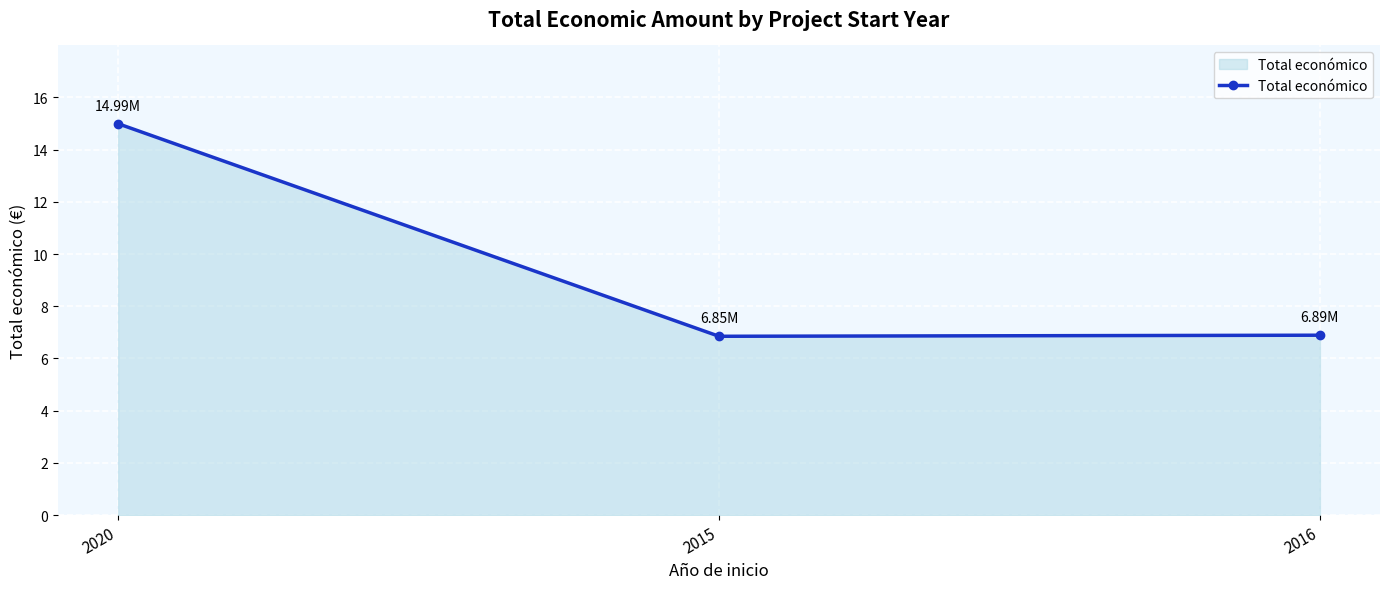

Does the chart have visible grid lines?

Yes